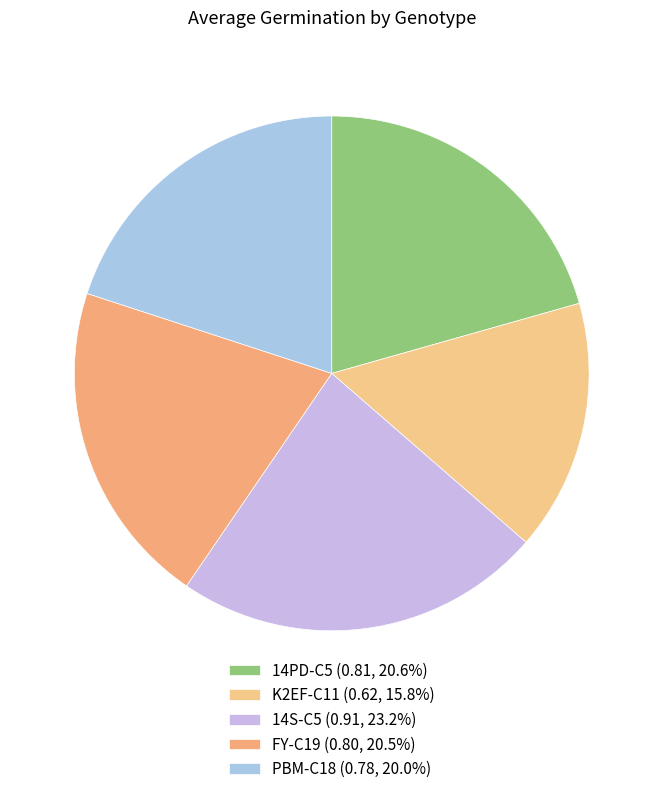

How many slices are in this pie chart?

5